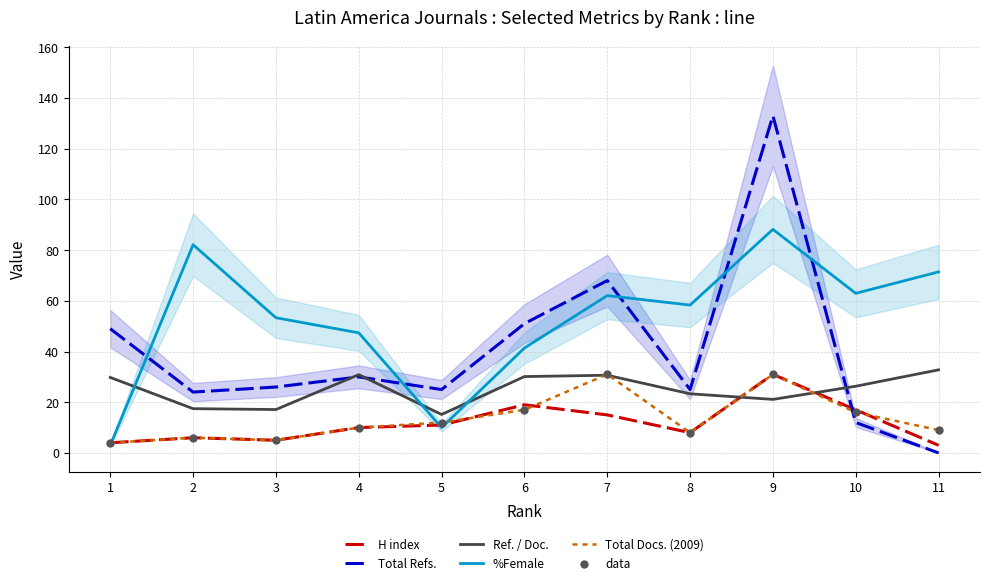

Which series reaches the minimum Y coordinate?

Total Refs.